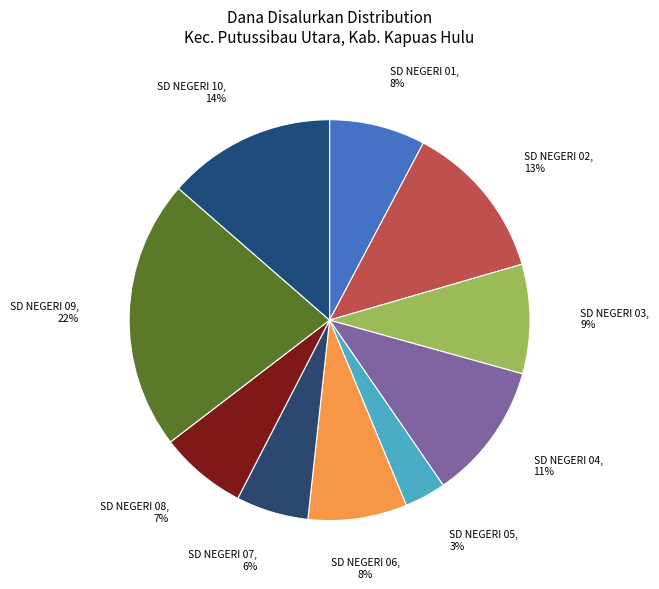

What is the smallest slice in the pie chart?

SD NEGERI 05